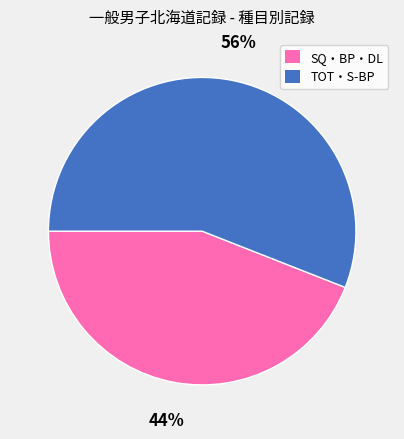

Is there a majority slice in this chart?

Yes